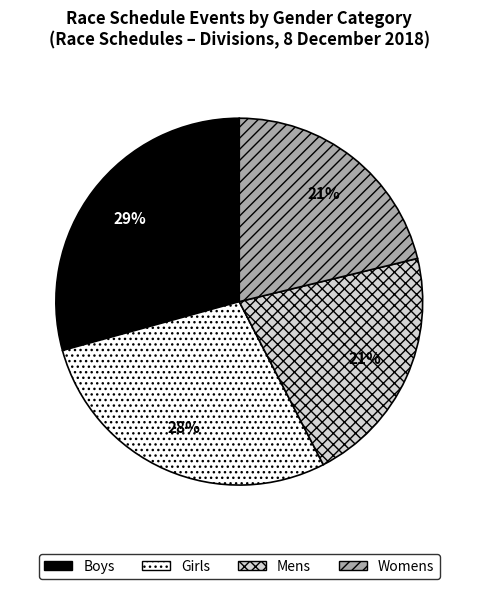

What is the largest slice in the pie chart?

Boys